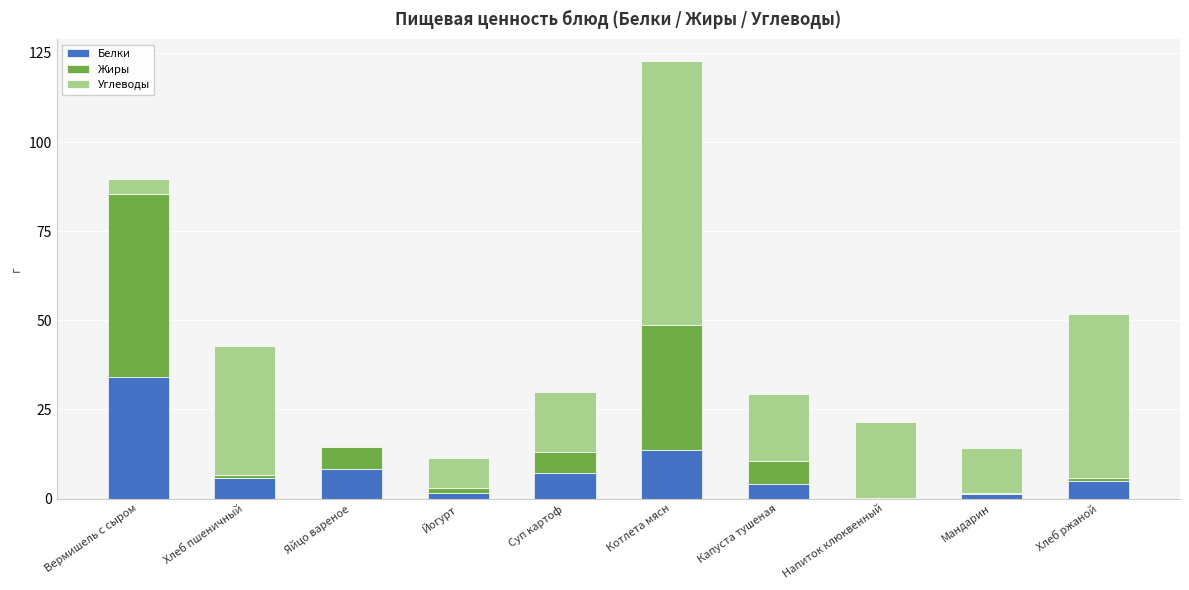

What is the total value across all series at Вермишель с сыром?

89.7